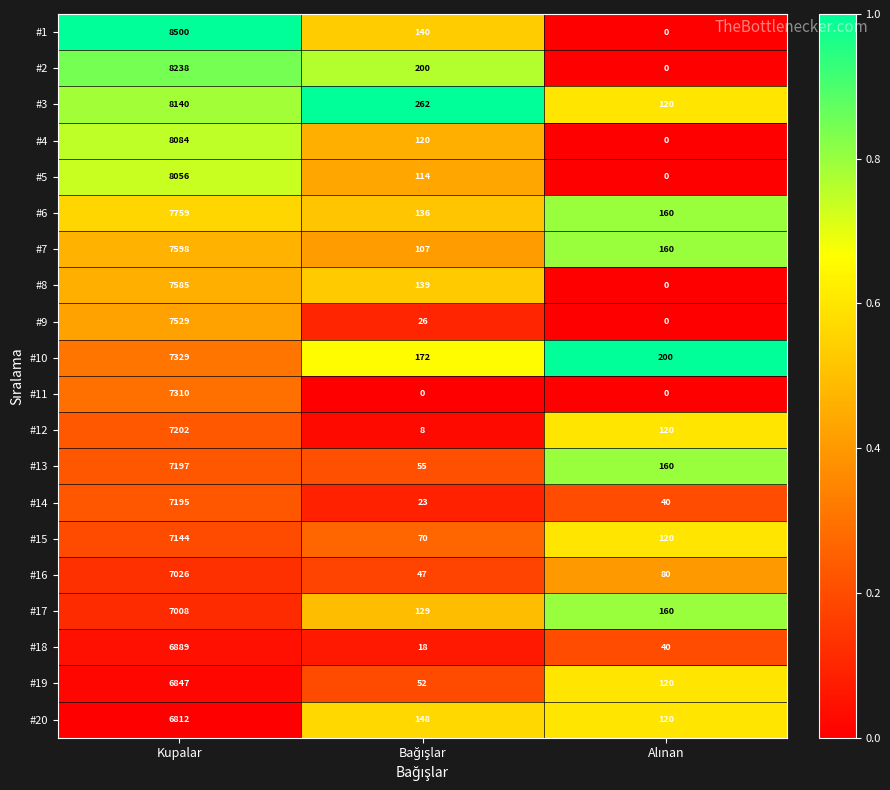

Which series has the widest spread of values?

#1